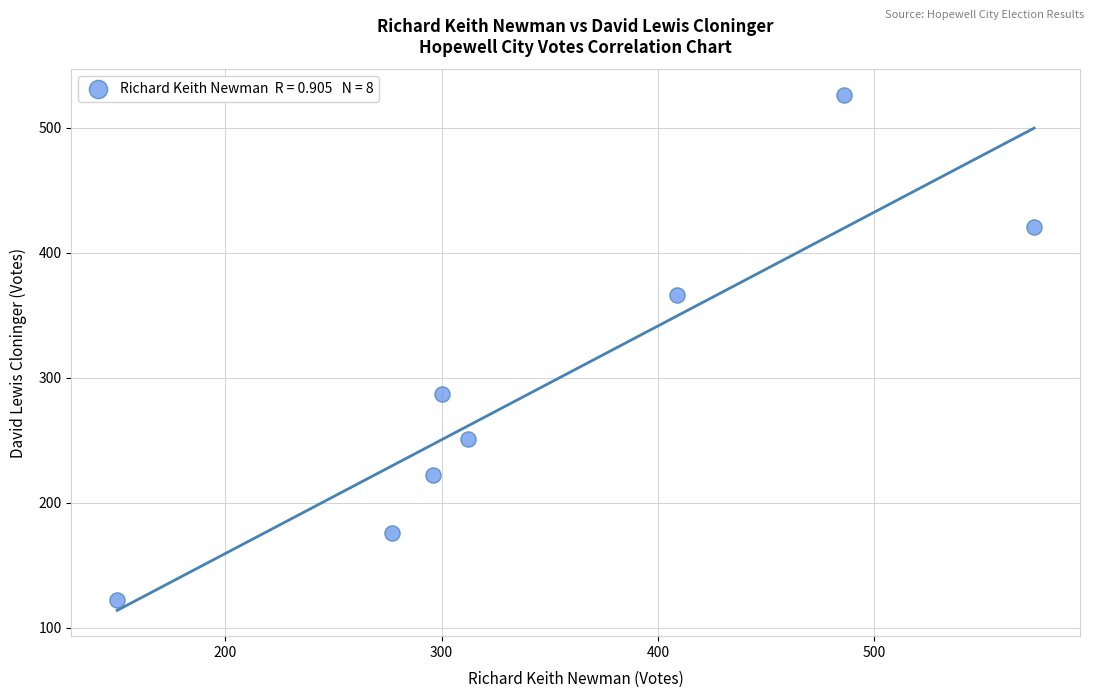

What Y value in the scatter plot is closest to 324?

287